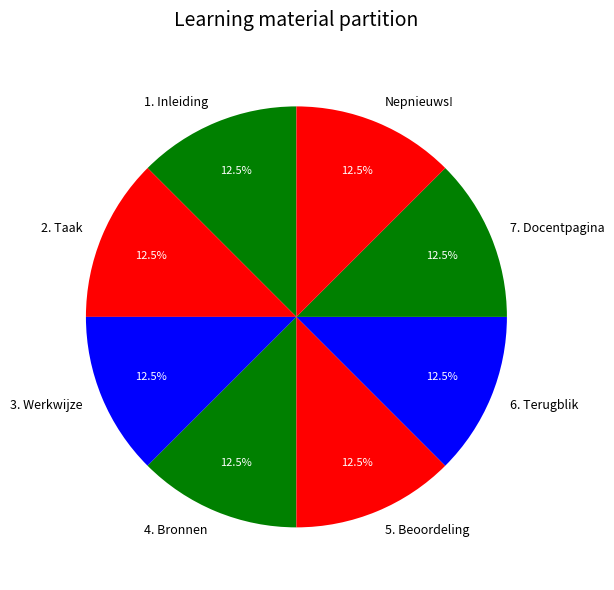

To the nearest percent, what is the combined percentage of Nepnieuws! and 6. Terugblik?

25%